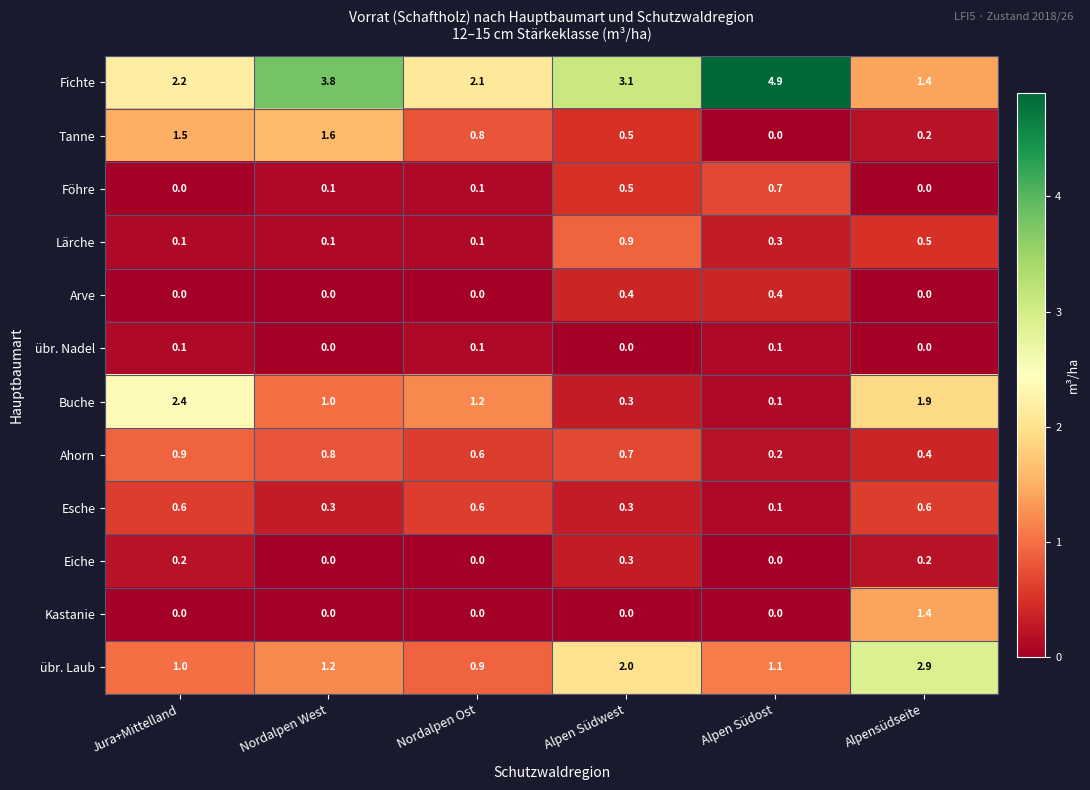

Which category has the highest value in the Tanne series?

Nordalpen West